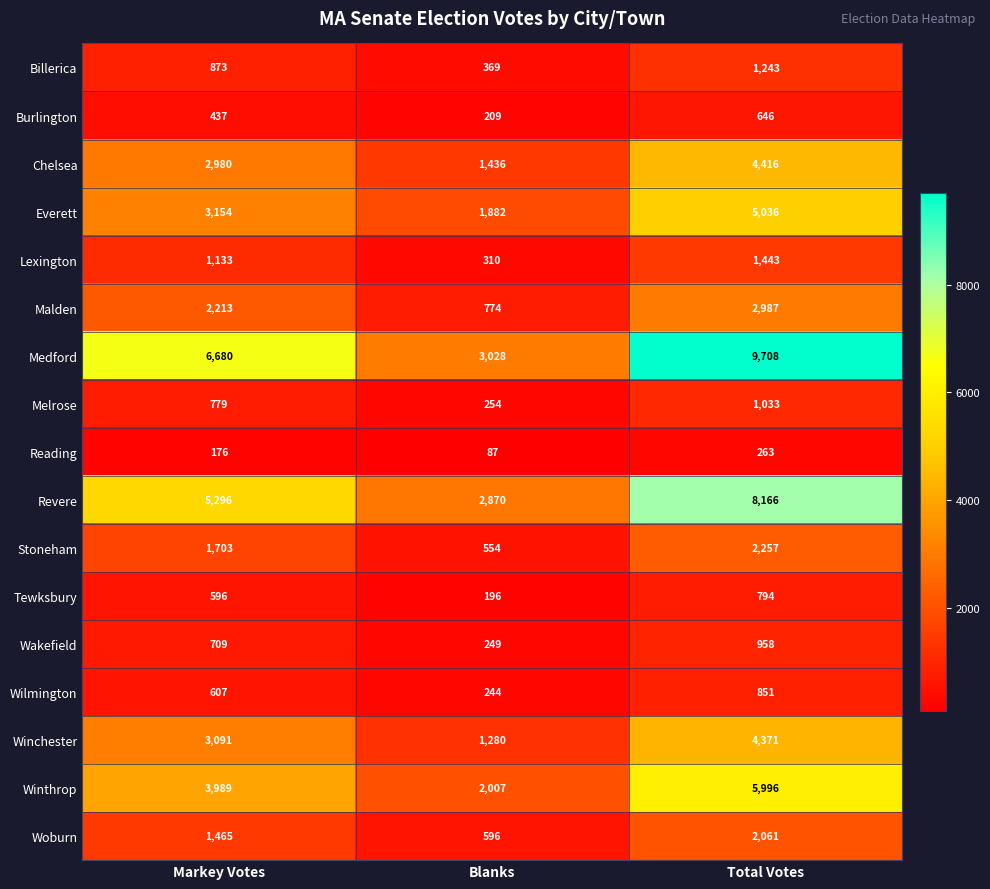

How many data points does each series have?

3